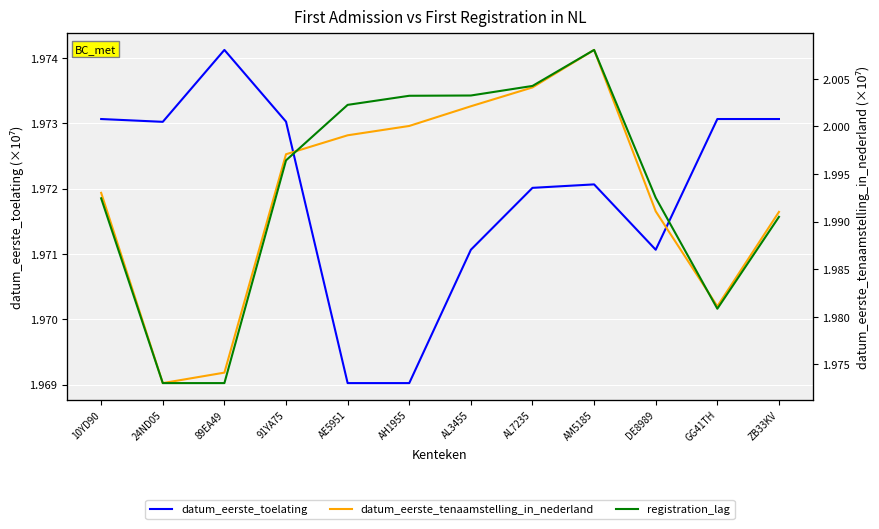

Rank the categories by registration_lag value from highest to lowest.

AM5185, AL7235, AL3455, AH1955, AE5951, 91YA75, DE8989, 10YD90, ZB33KV, GG41TH, 24ND05, 89EA49